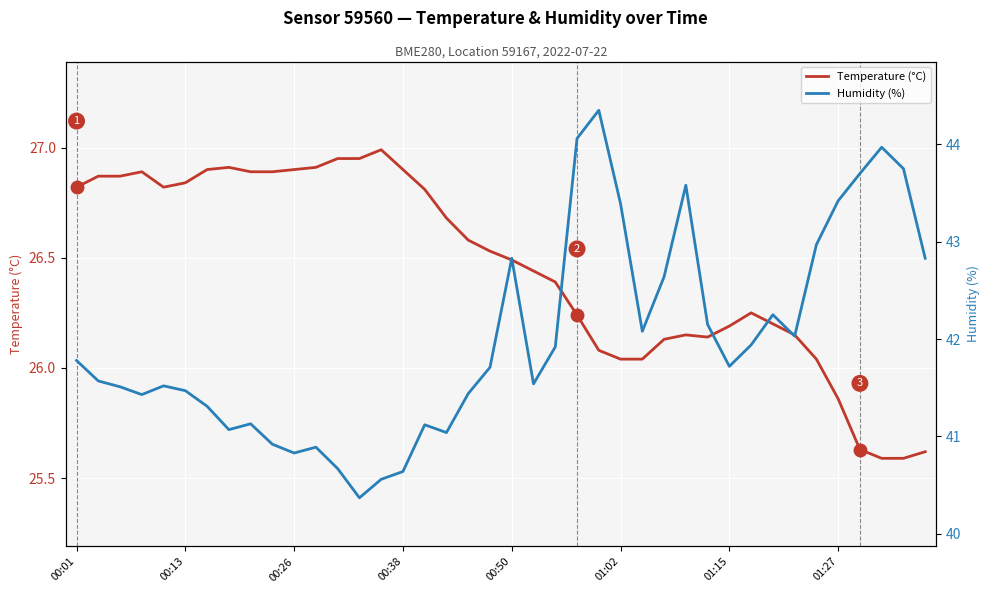

True or false: Temperature (°C) has a value of 26.8 at 00:01.

True